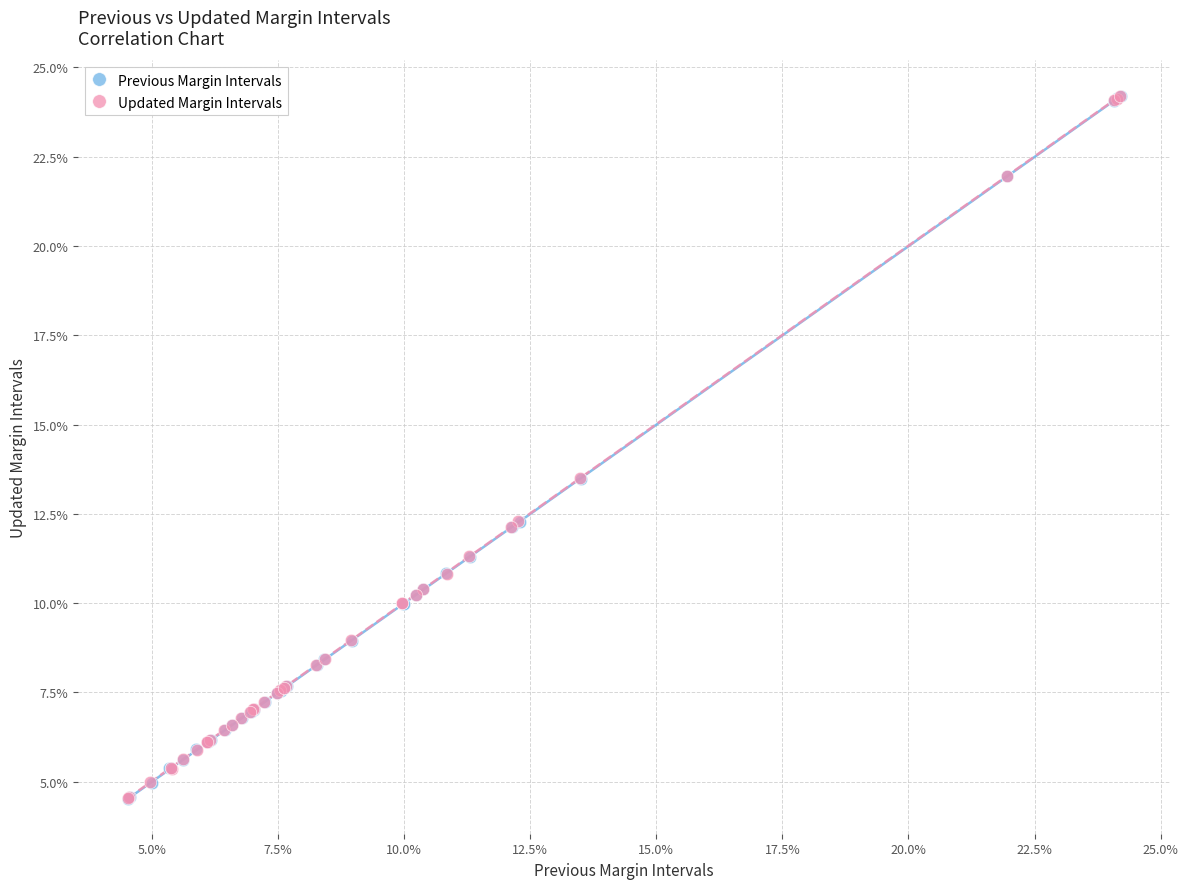

Which series has the widest spread of Y values?

Previous Margin Intervals